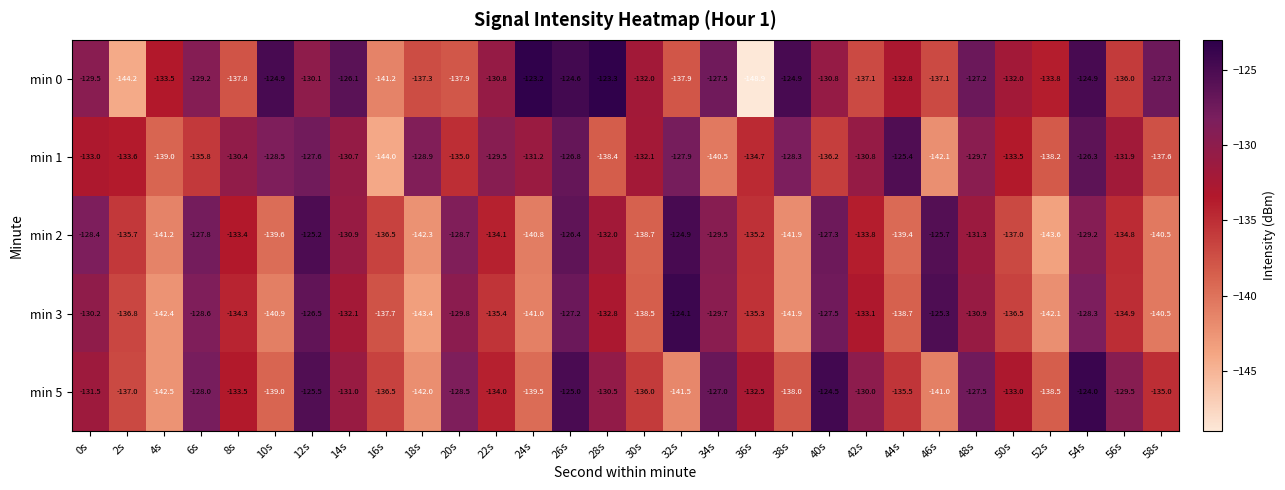

What is the maximum value shown in the chart?

-123.2